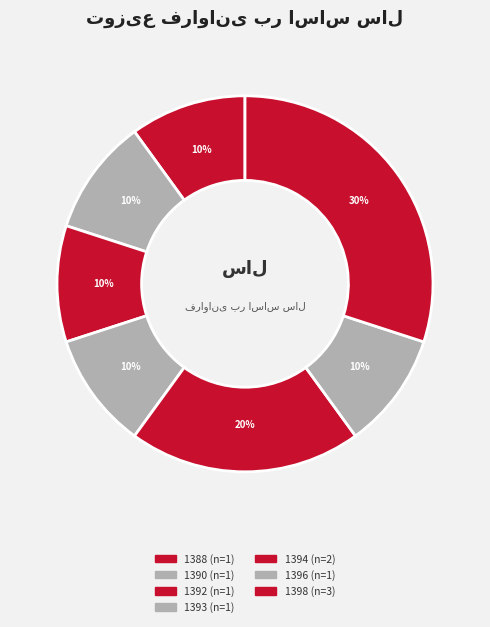

What percentage is the 1392 slice, to the nearest percent?

10%